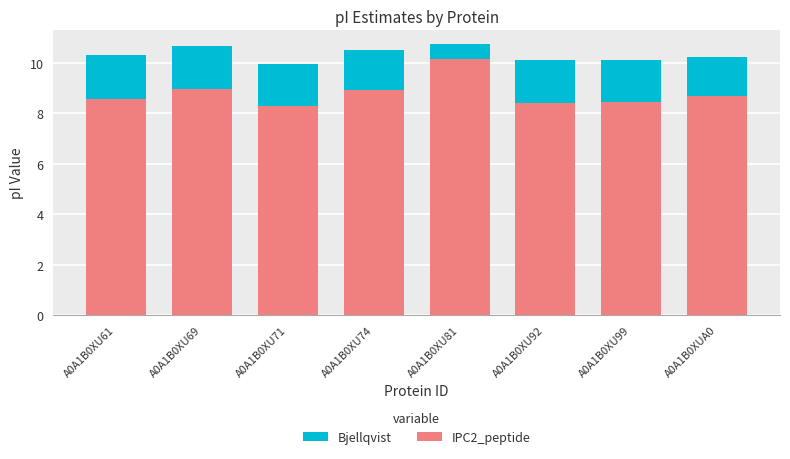

At which category does the chart reach its peak across all series?

A0A1B0XU81